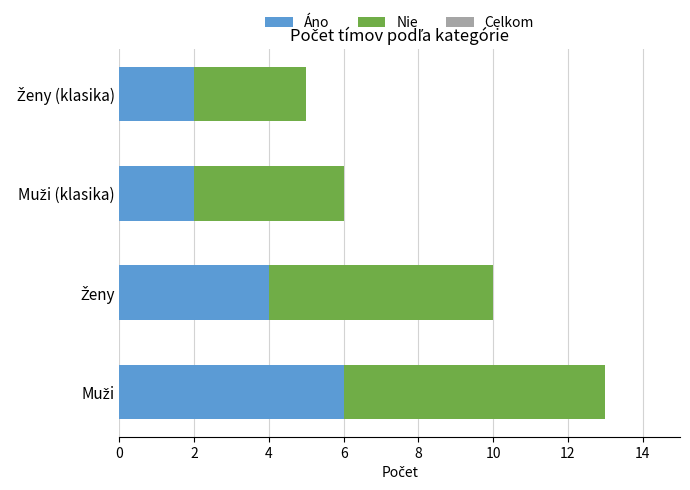

What is the sum of all Áno values?

14